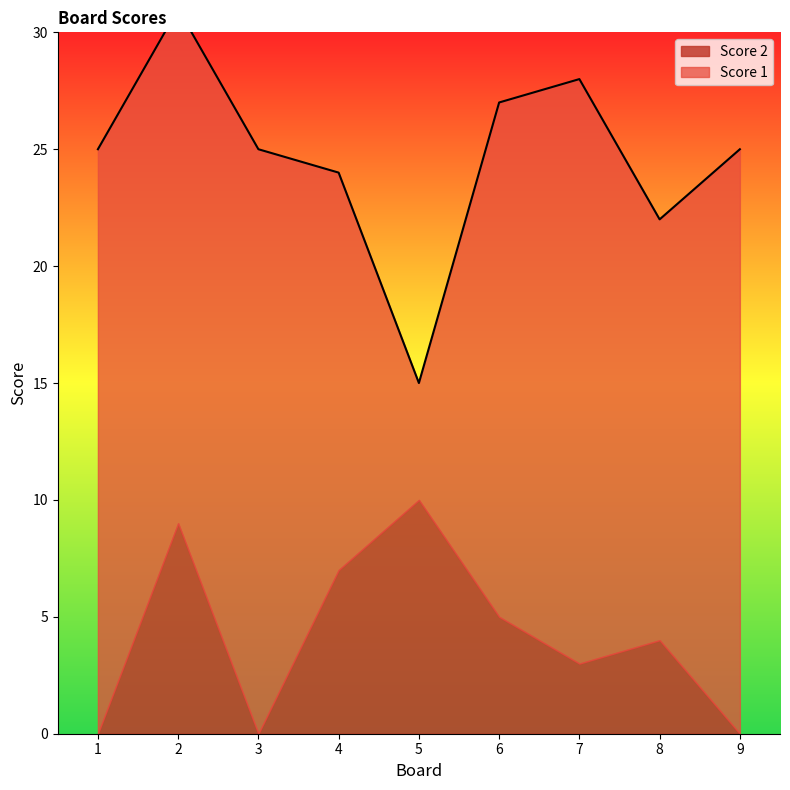

Which label corresponds to the smallest value in the chart?

1